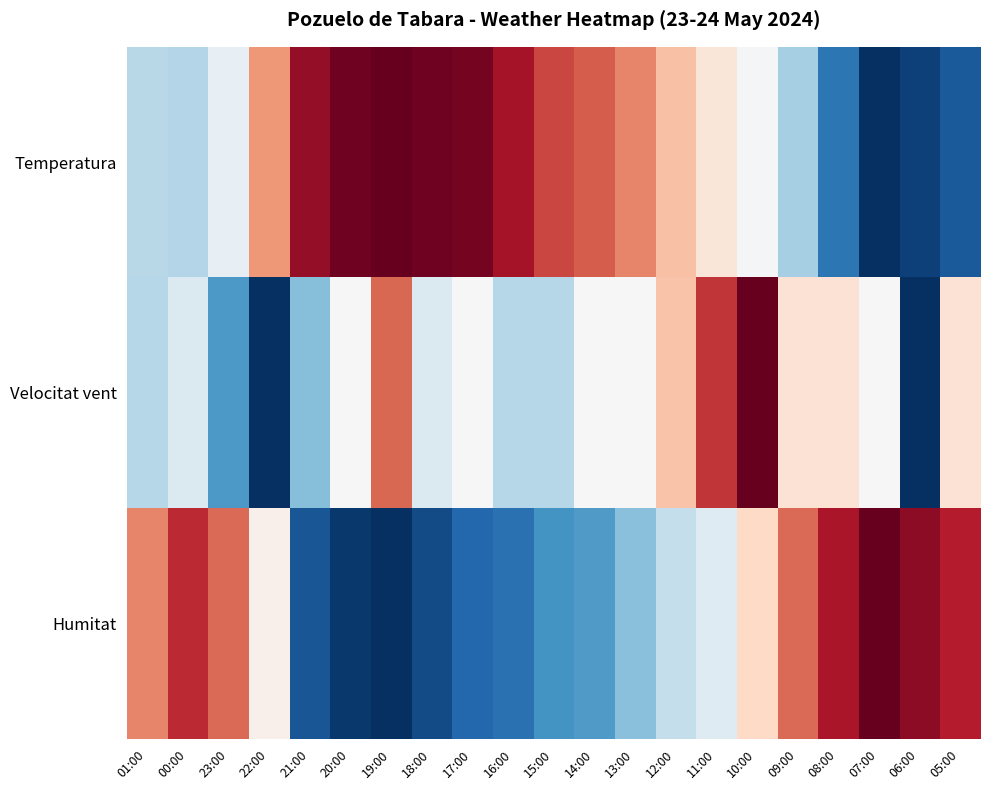

Reading right to left, list all the values displayed in this chart.

Temperatura: 05:00=-0.8	06:00=-0.9	07:00=-1.0	08:00=-0.7	09:00=-0.3	10:00=-0.0	11:00=0.1	12:00=0.3	13:00=0.5	14:00=0.6	15:00=0.7	16:00=0.8	17:00=1.0	18:00=1.0	19:00=1.0	20:00=1.0	21:00=0.9	22:00=0.4	23:00=-0.1	00:00=-0.3	01:00=-0.3
Velocitat vent: 05:00=0.1	06:00=-1.0	07:00=0.0	08:00=0.1	09:00=0.1	10:00=1.0	11:00=0.7	12:00=0.3	13:00=0.0	14:00=0.0	15:00=-0.3	16:00=-0.3	17:00=0.0	18:00=-0.1	19:00=0.6	20:00=0.0	21:00=-0.4	22:00=-1.0	23:00=-0.6	00:00=-0.1	01:00=-0.3
Humitat: 05:00=0.8	06:00=0.9	07:00=1.0	08:00=0.8	09:00=0.6	10:00=0.2	11:00=-0.1	12:00=-0.2	13:00=-0.4	14:00=-0.6	15:00=-0.6	16:00=-0.7	17:00=-0.8	18:00=-0.9	19:00=-1.0	20:00=-1.0	21:00=-0.9	22:00=0.1	23:00=0.6	00:00=0.7	01:00=0.5